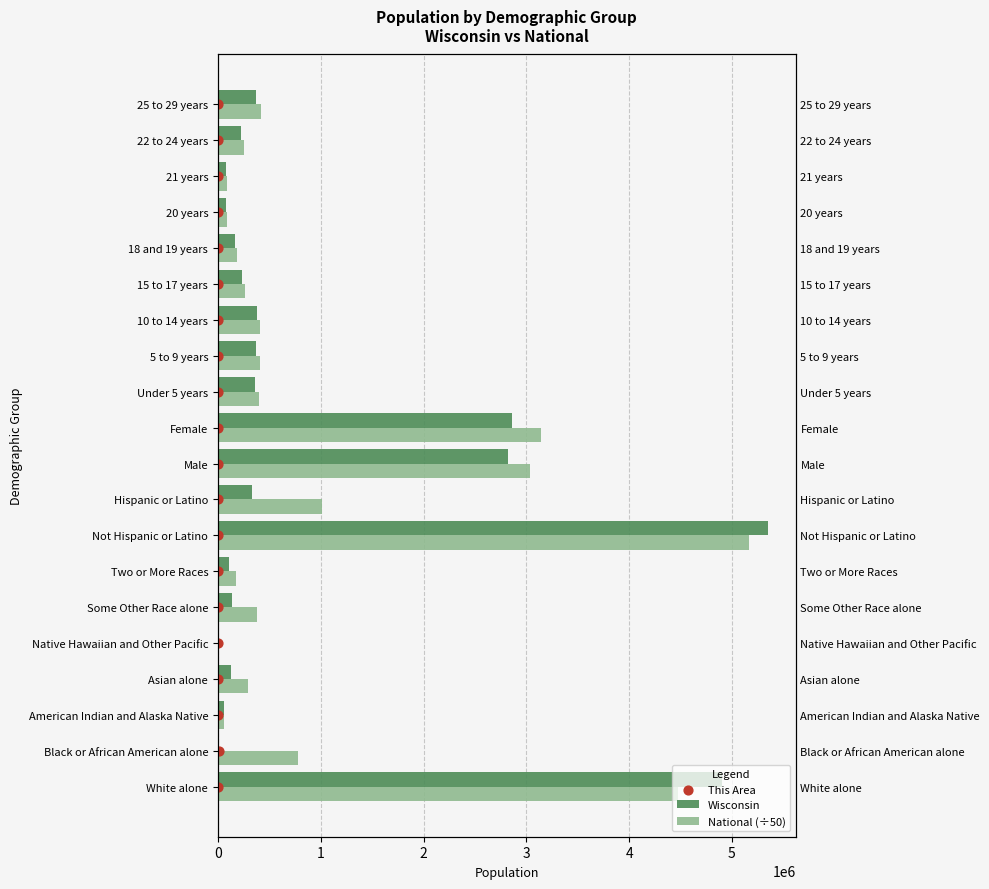

Which series has the largest total across all categories?

National (÷50)